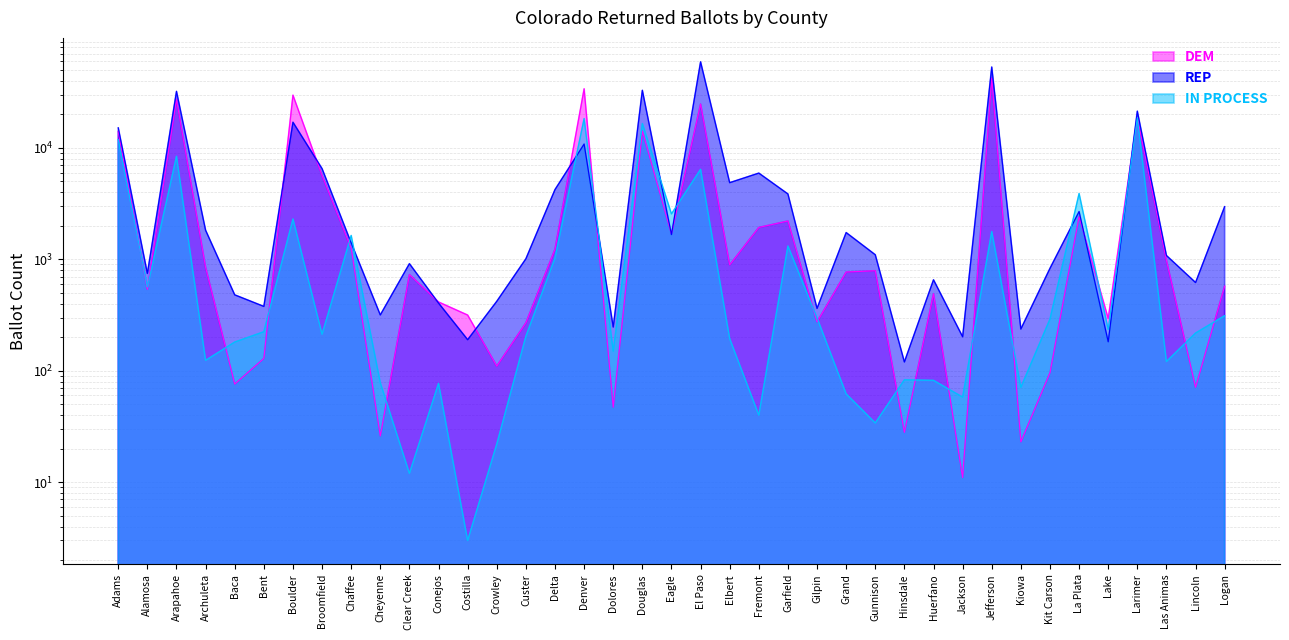

What is the sum of the REP values at Conejos and Boulder?

17390